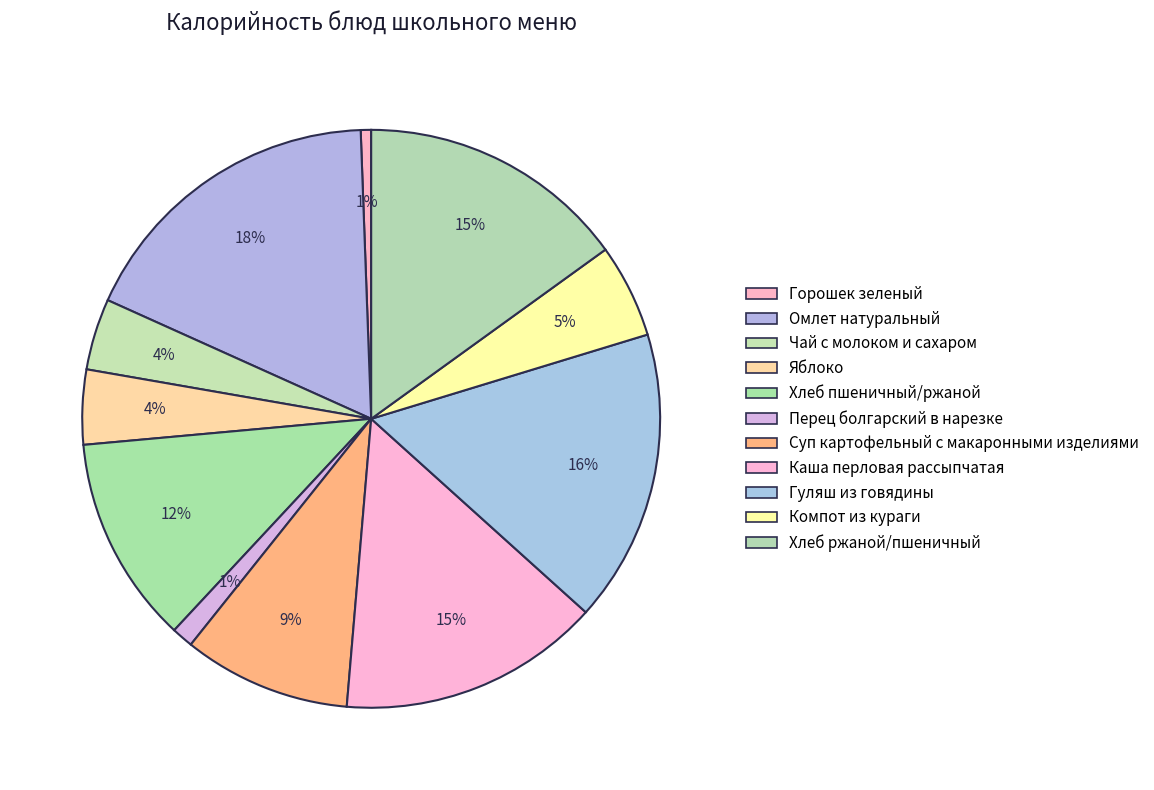

Rank the categories by value from lowest to highest.

Горошек зеленый, Перец болгарский в нарезке, Чай с молоком и сахаром, Яблоко, Компот из кураги, Суп картофельный с макаронными изделиями, Хлеб пшеничный/ржаной, Каша перловая рассыпчатая, Хлеб ржаной/пшеничный, Гуляш из говядины, Омлет натуральный